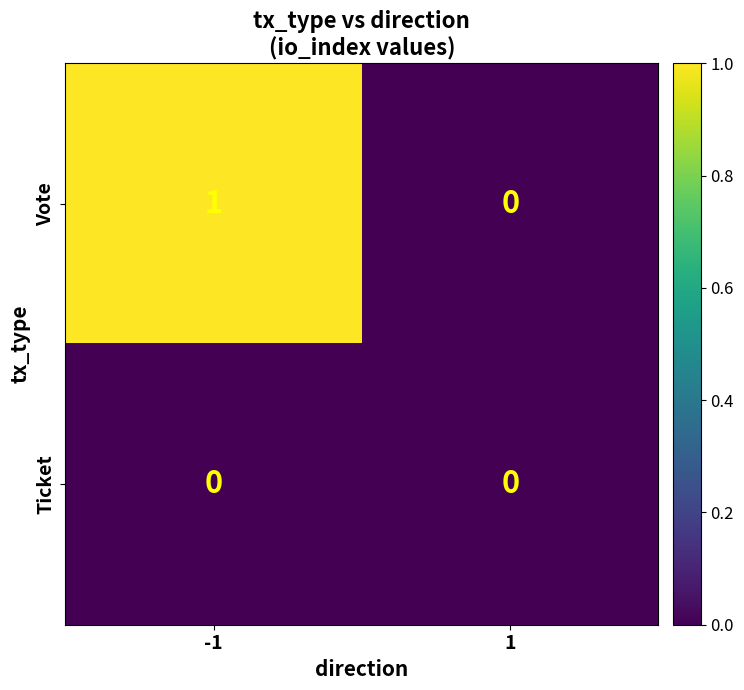

How many data points does each series have?

2